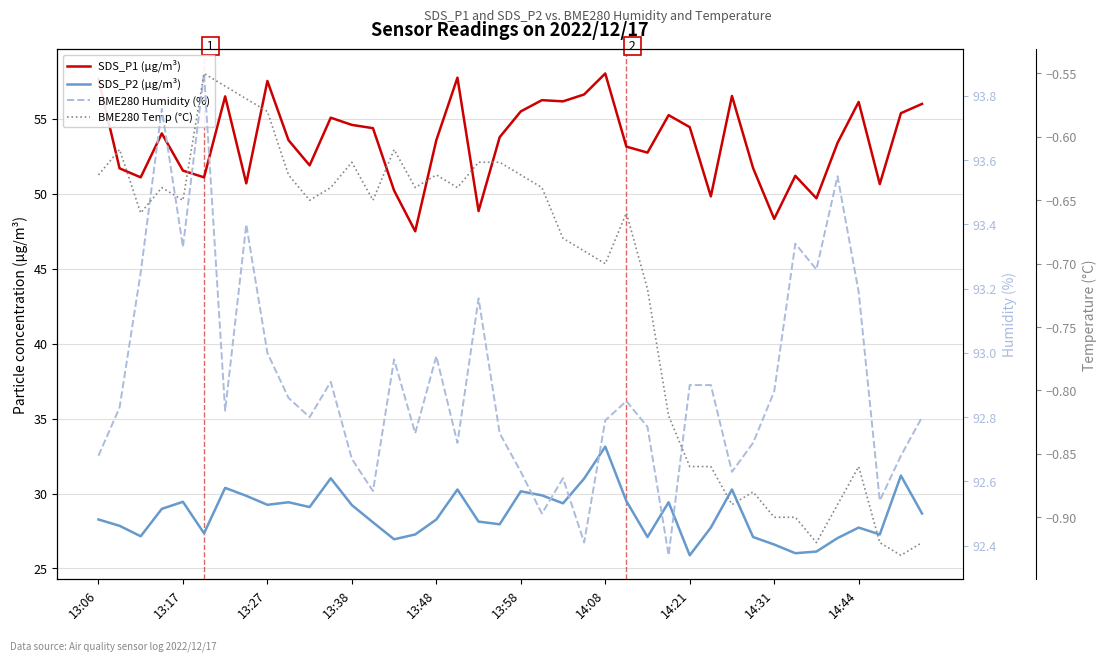

What is the value of the SDS_P1 (µg/m³) point at the 5th from the left?

51.5